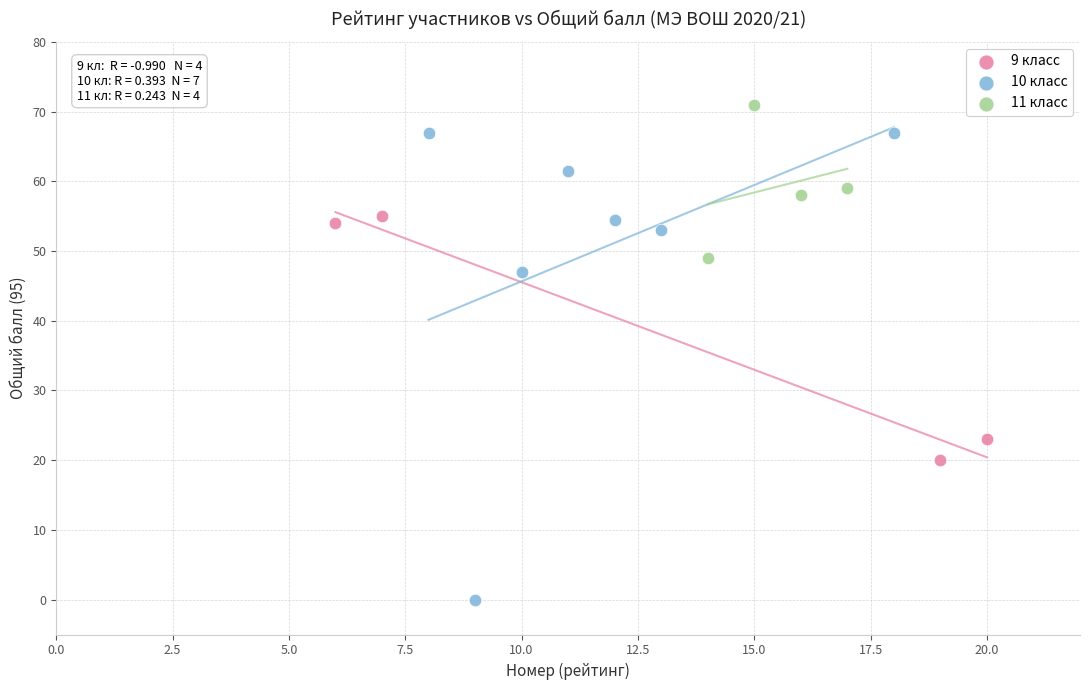

Which series has the largest Y range (max minus min)?

10 класс